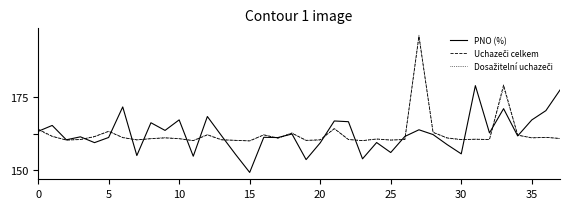

Does the chart have visible grid lines?

No